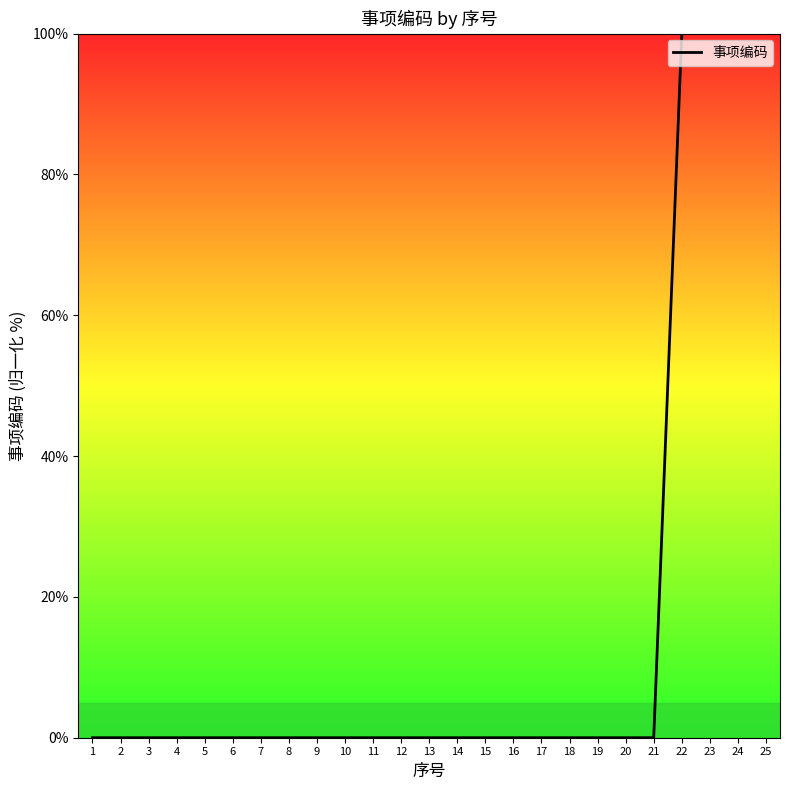

What is the maximum value shown in the chart?

100.0